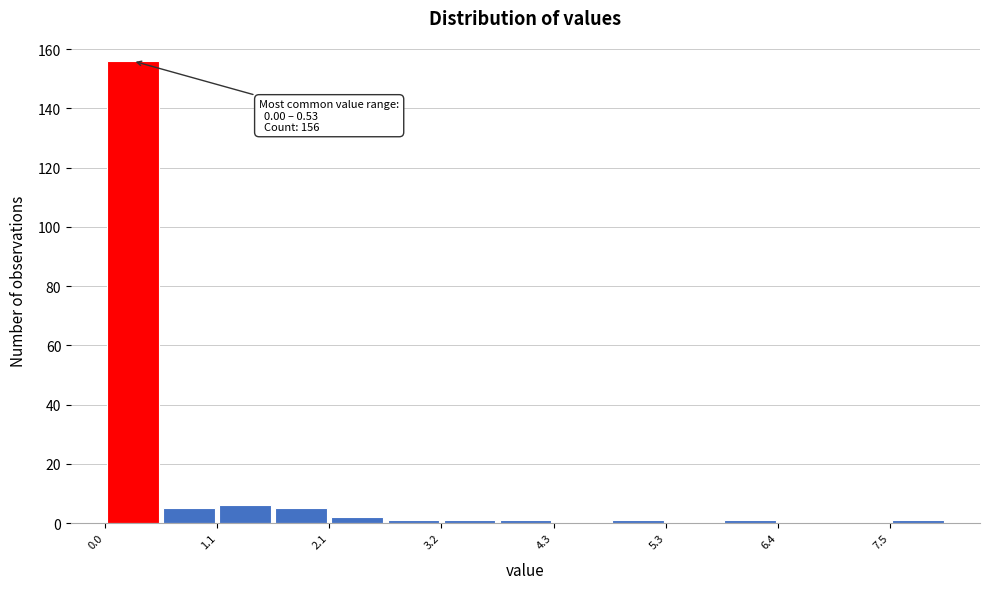

Read against the x-axis, roughly where is the centre of the tallest bar?

0.2